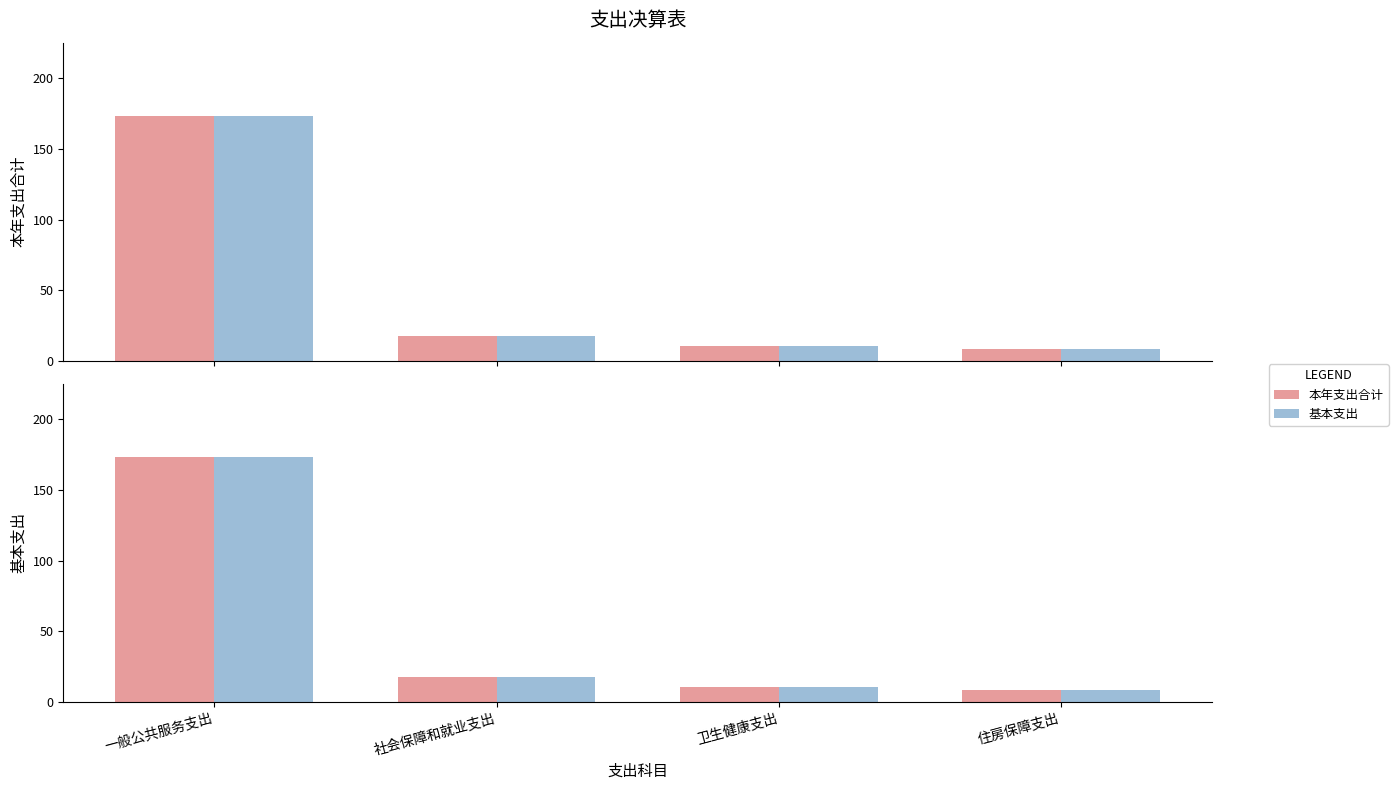

Rank the series at 卫生健康支出 from highest to lowest value.

本年支出合计, 基本支出